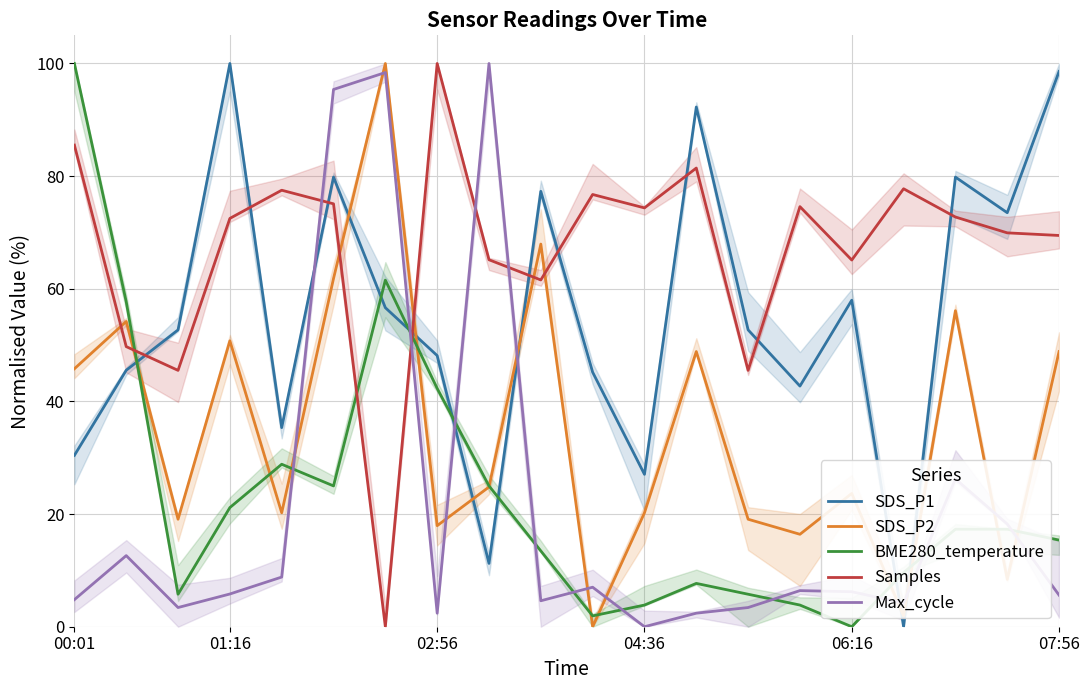

At 14, list the series in order from smallest to largest.

BME280_temperature, Max_cycle, SDS_P2, SDS_P1, Samples